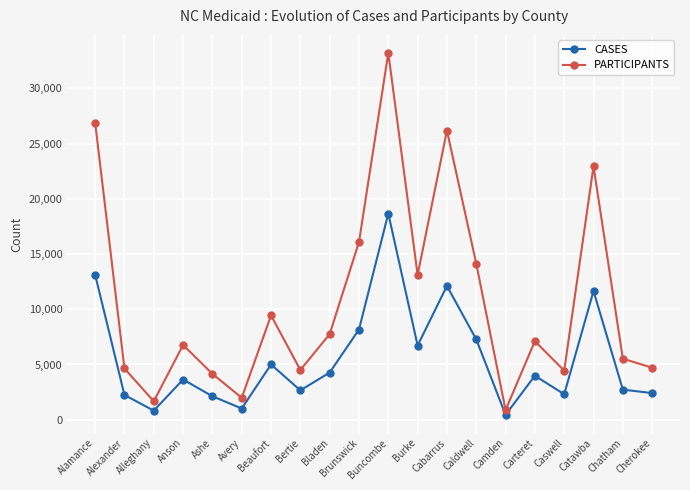

Is it true that PARTICIPANTS equals 6769 at Anson?

True